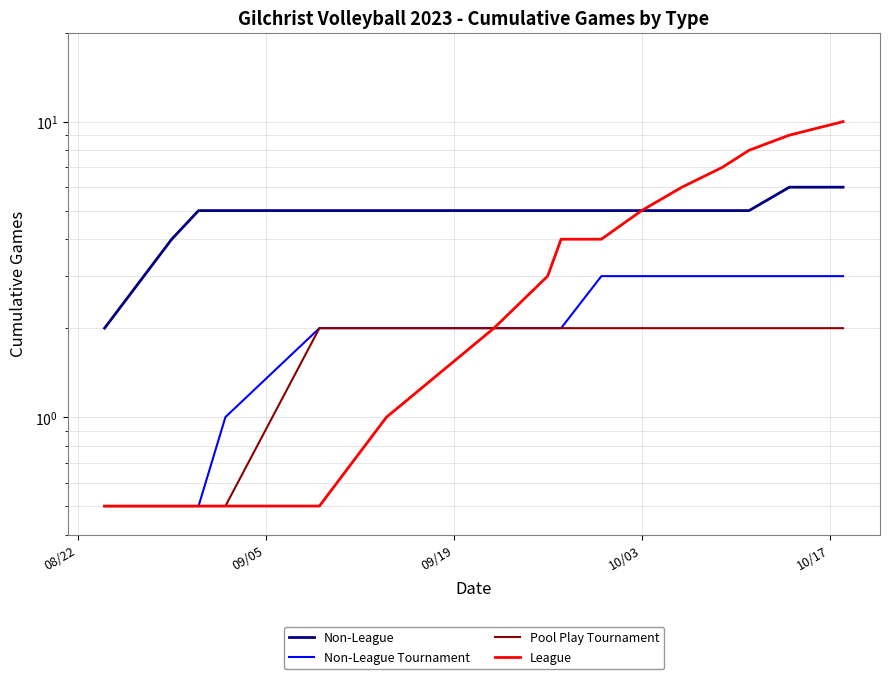

How many data points does each series have?

16